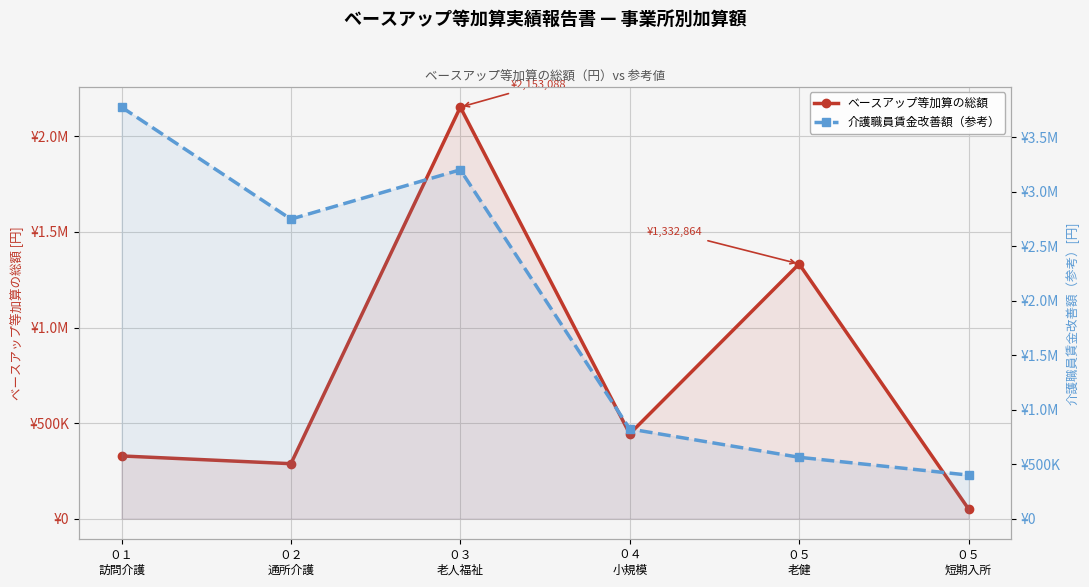

Is the value of 介護職員賃金改善額（参考） at ０５
短期入所 greater than the value of ベースアップ等加算の総額 at ０４
小規模?

No